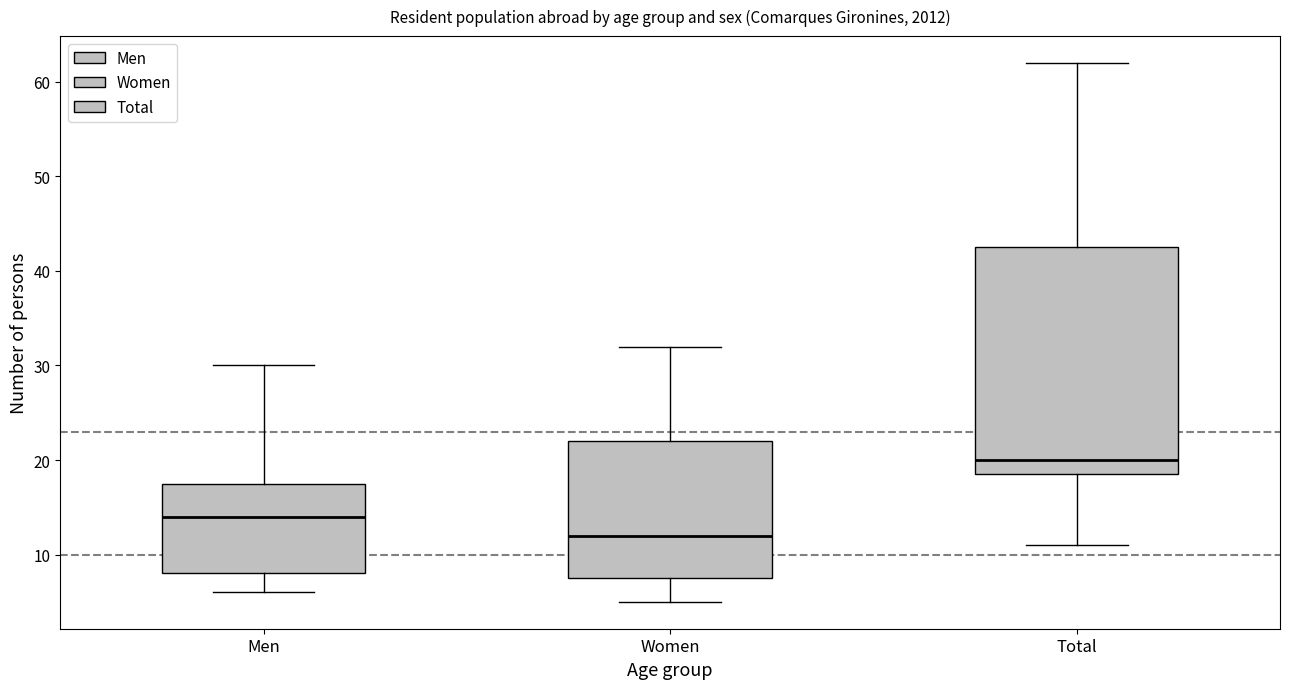

Where is the upper edge of the box for Total on the y-axis? The values are not printed on the chart, so give them approximately, as read against the axis.

43